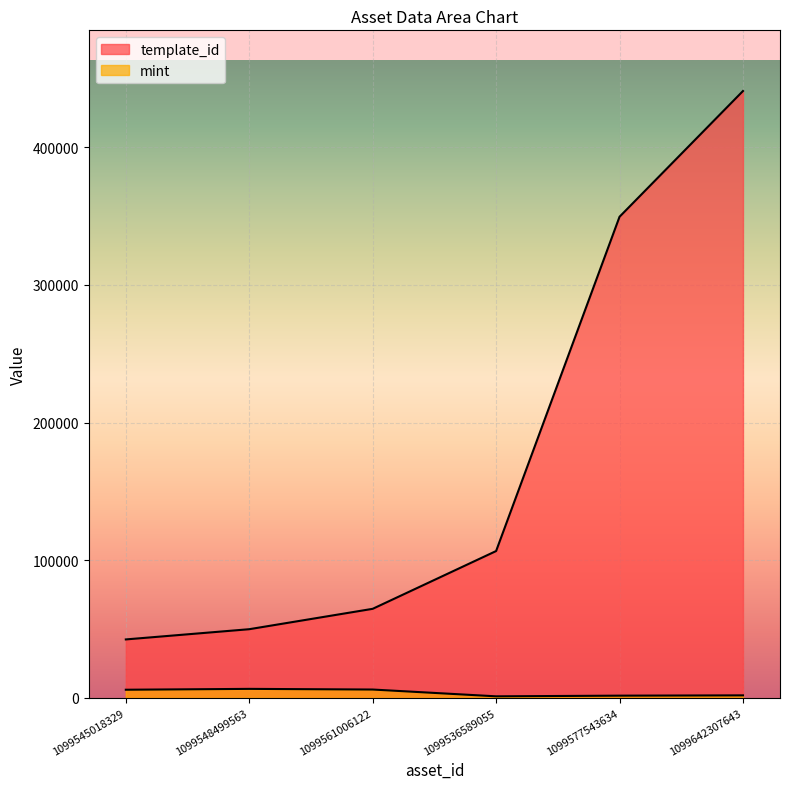

Reading right to left, extract all data points from this chart.

template_id: 440886	349523	106640	64660	49849	42420
mint: 1777	1564	1081	6015	6495	5868